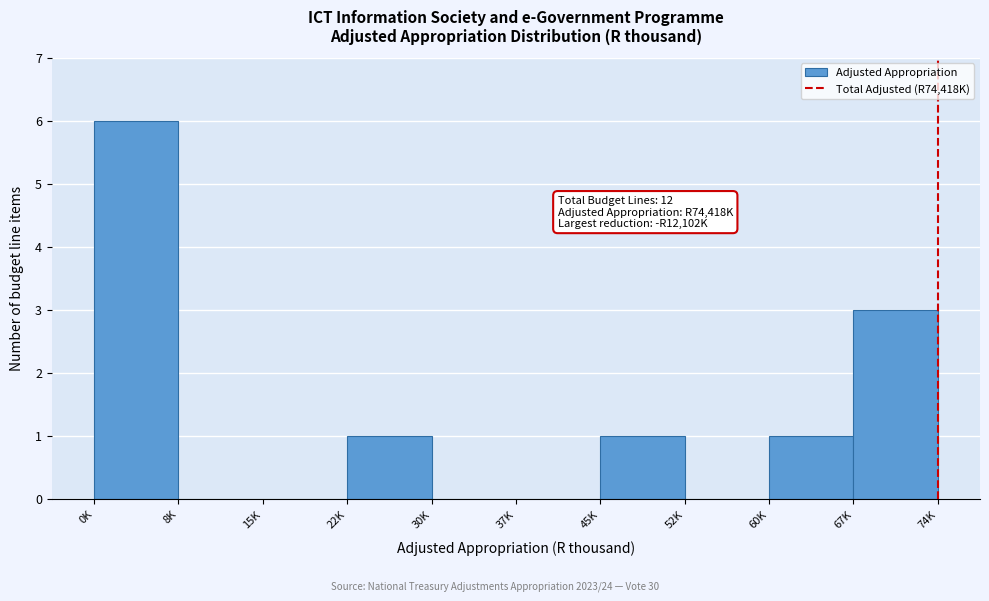

Reading left to right, list all the values displayed in this chart.

0K=6	8K=0	15K=0	22K=1	30K=0	37K=0	45K=1	52K=0	60K=1	67K=3